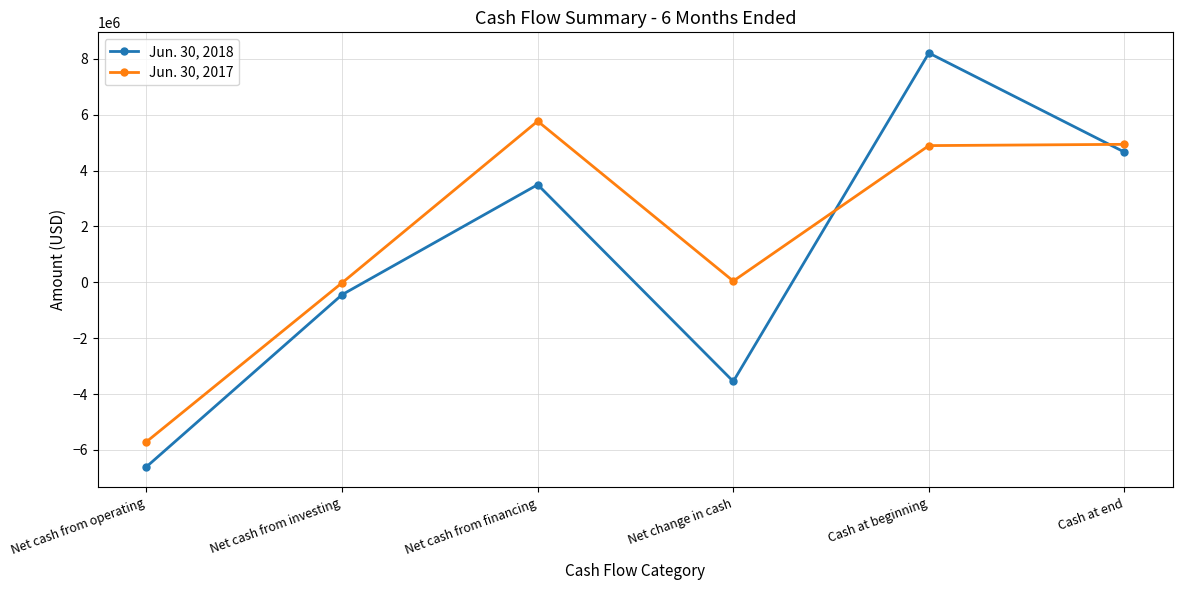

The value of Jun. 30, 2017 at Net cash from financing is 1604918. True or false?

False